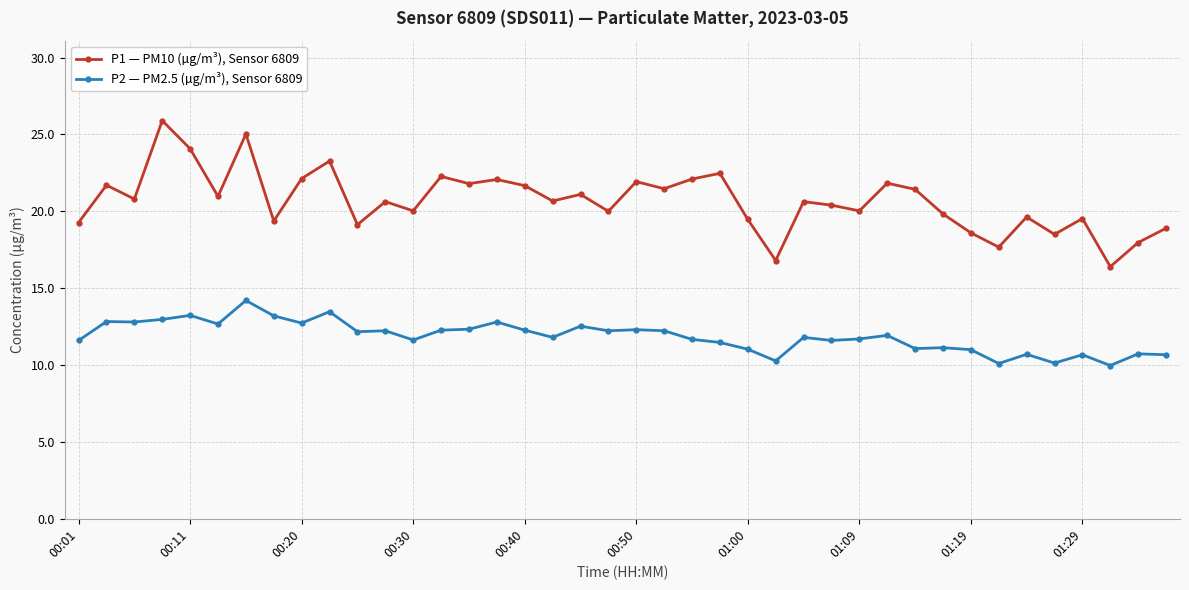

List the series in order of their overall mean, lowest first.

P2 — PM2.5 (µg/m³), Sensor 6809, P1 — PM10 (µg/m³), Sensor 6809